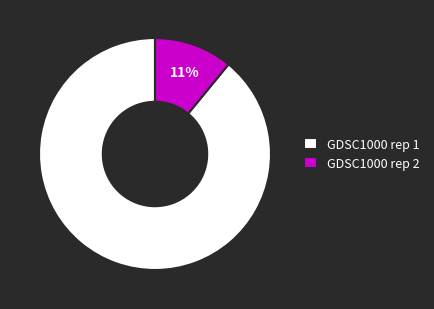

Rank the categories by value from highest to lowest.

GDSC1000 rep 1, GDSC1000 rep 2